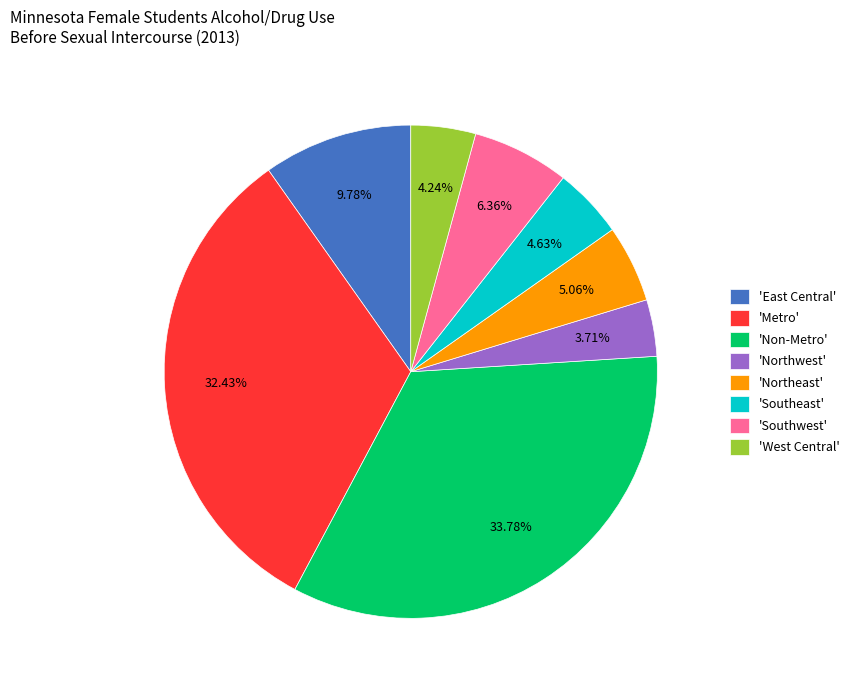

Is there a majority slice in this chart?

No